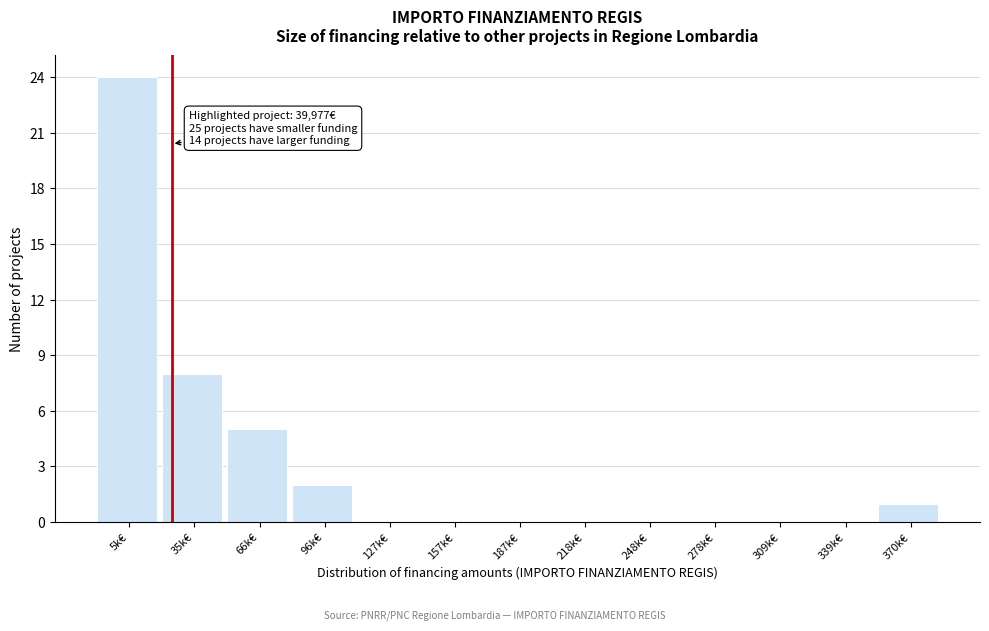

Reading left to right, list all the values displayed in this chart.

5k€=24	35k€=8	66k€=5	96k€=2	127k€=0	157k€=0	187k€=0	218k€=0	248k€=0	278k€=0	309k€=0	339k€=0	370k€=1